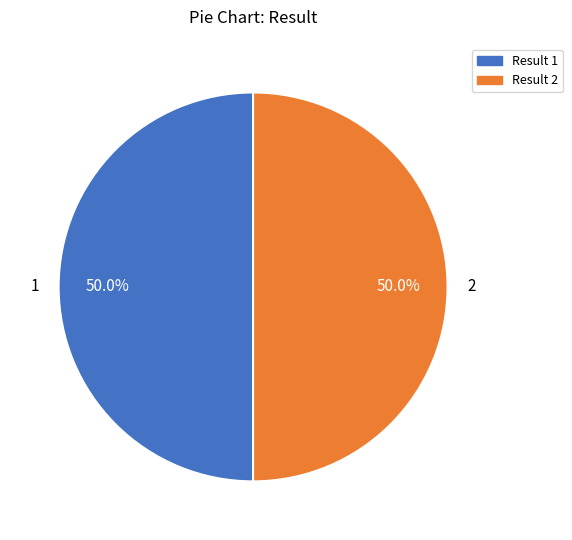

How many slices are in this pie chart?

2